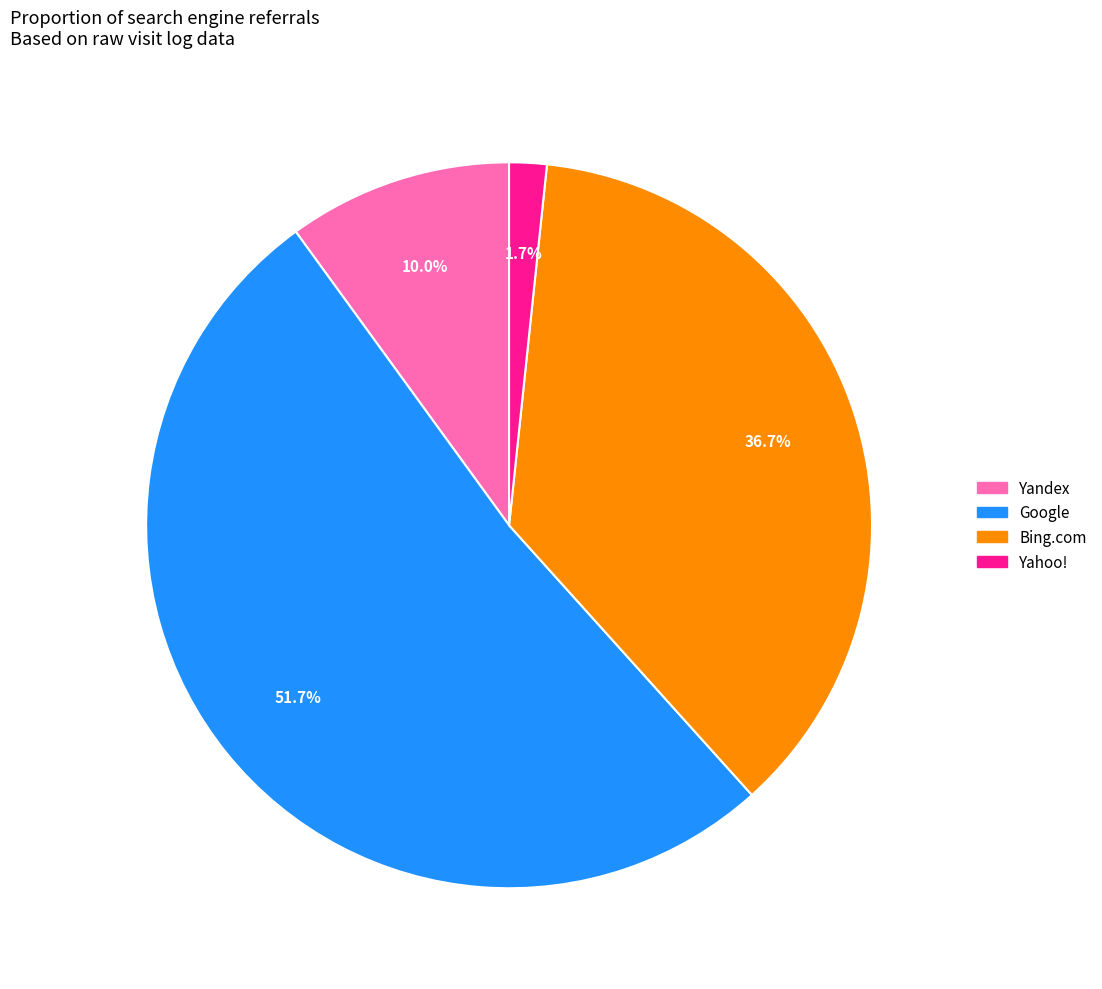

Does any single category account for the majority?

Yes